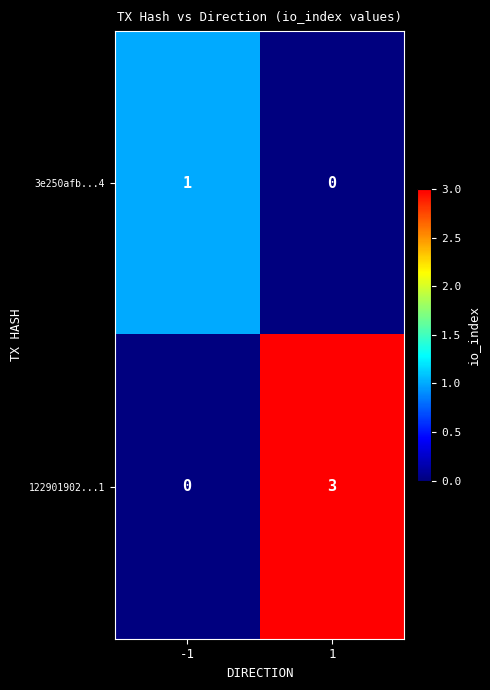

Reading left to right, list all the values displayed in this chart.

3e250afb...4: -1=1	1=0
122901902...1: -1=0	1=3